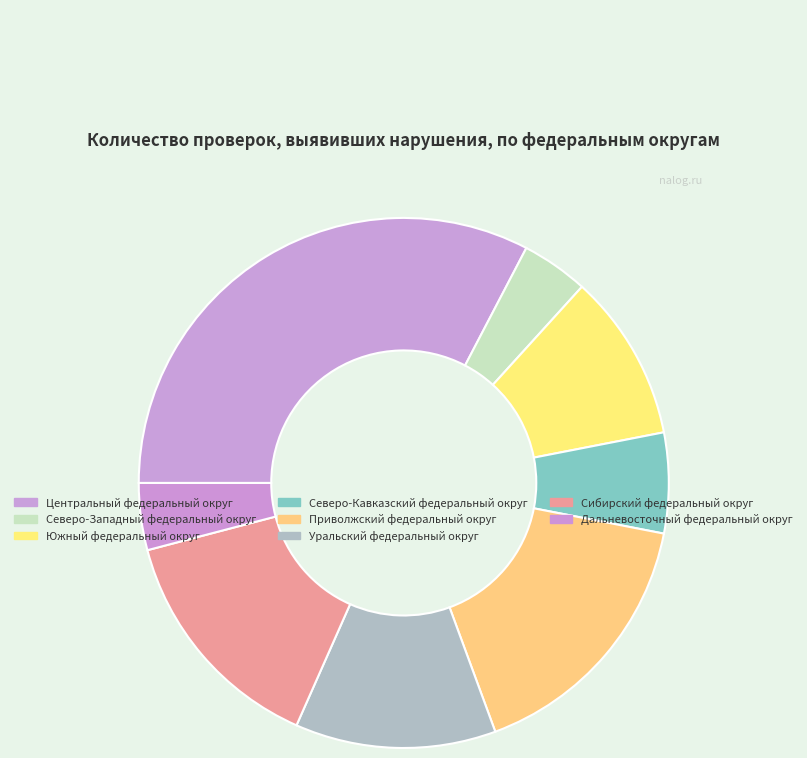

Which category has the biggest portion of the pie?

Центральный федеральный округ